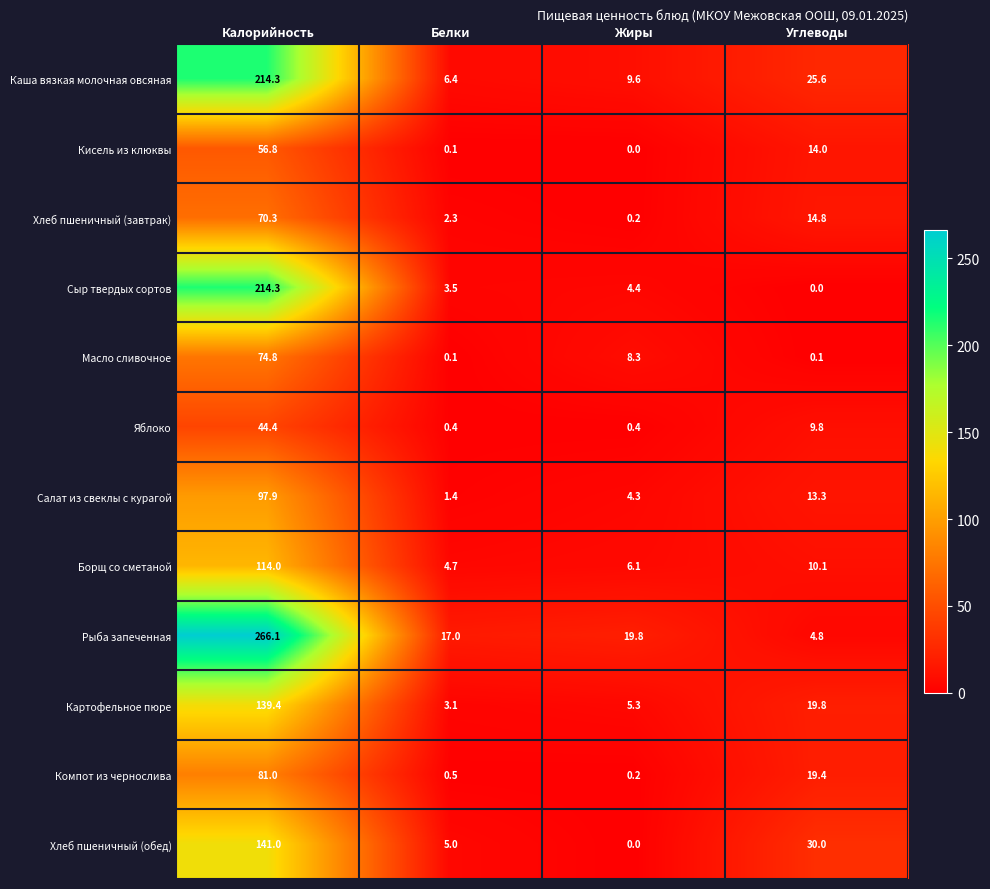

Is it true that Картофельное пюре equals 3.1 at Белки?

True